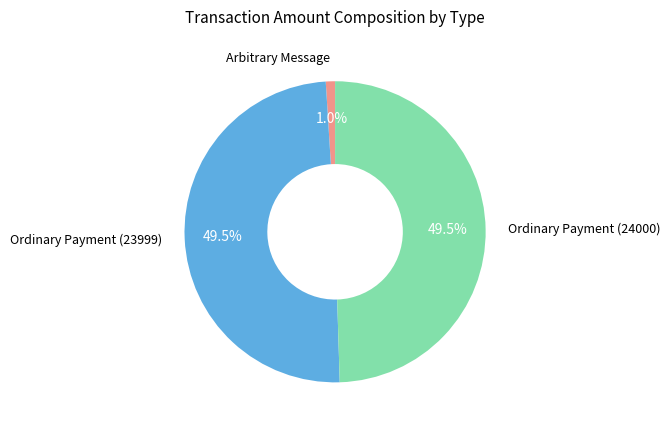

Does any single category account for the majority?

No